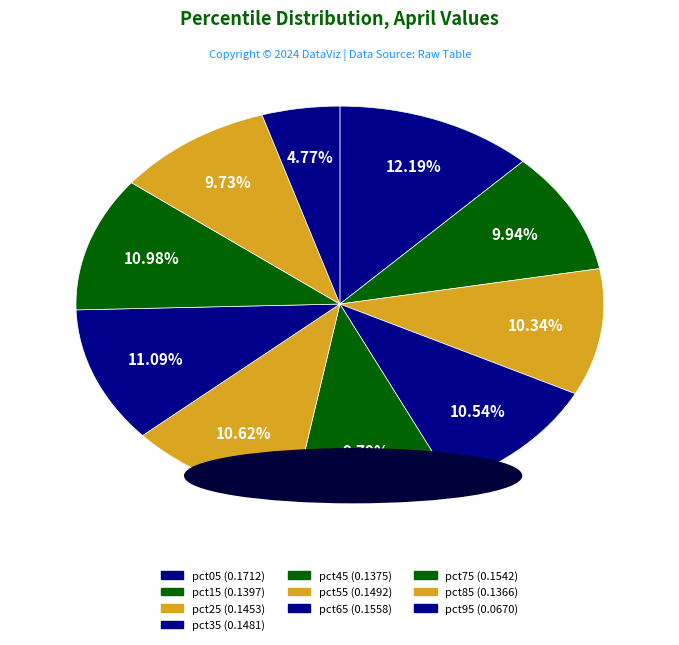

What is the change in value from pct25 to pct95?

-0.1